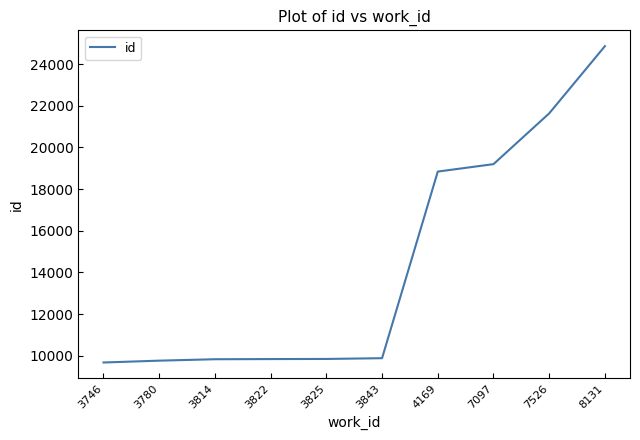

Is it true that the value at 3746 is 2649?

False